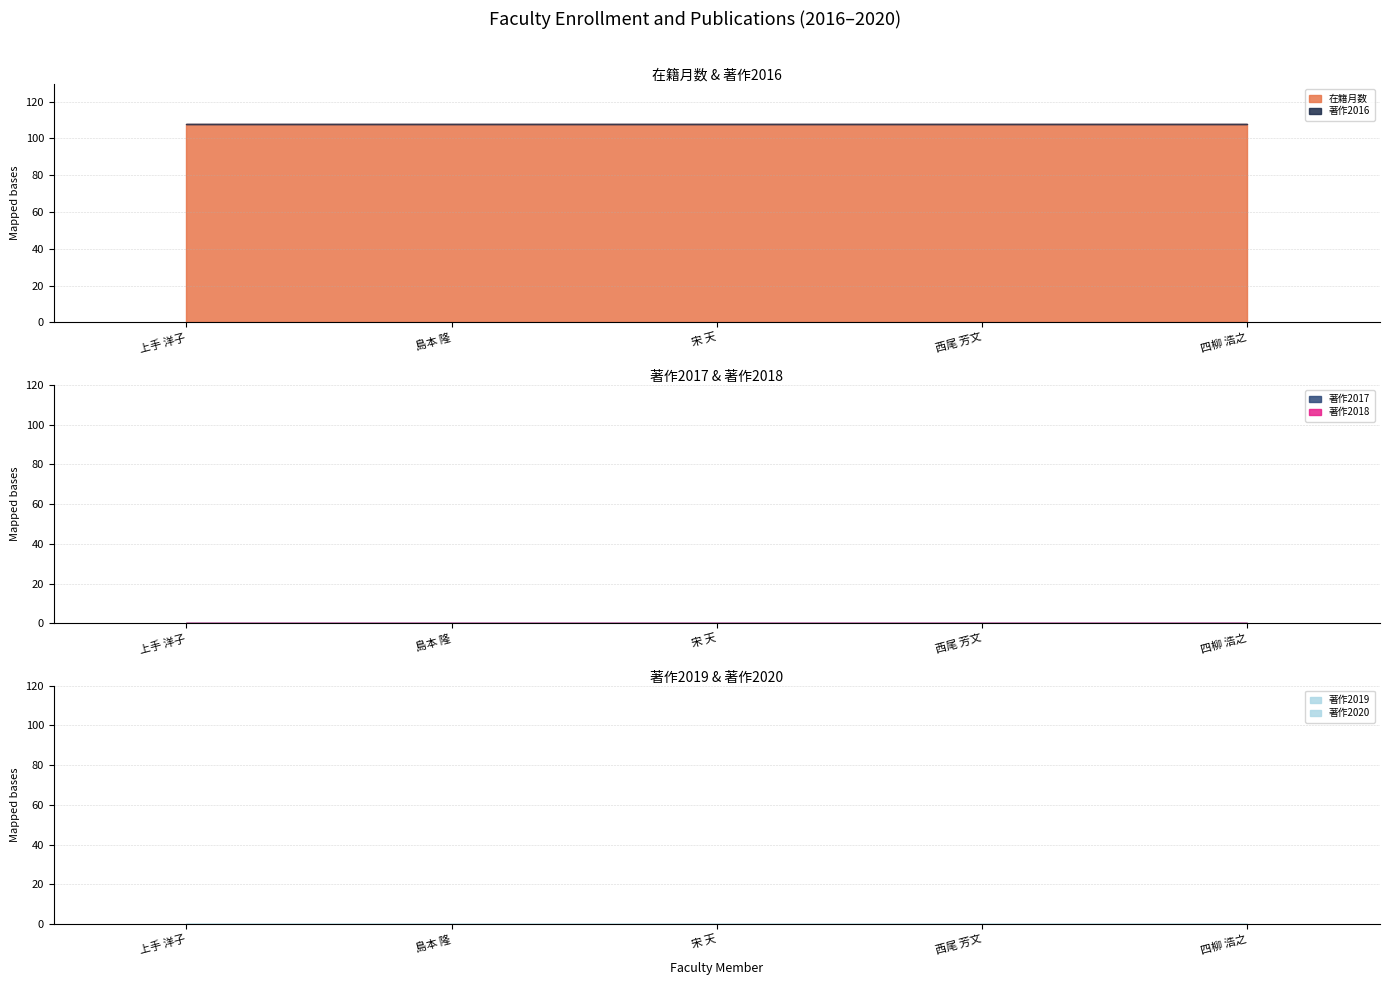

Between 四柳 浩之 and 西尾 芳文, which is larger?

四柳 浩之